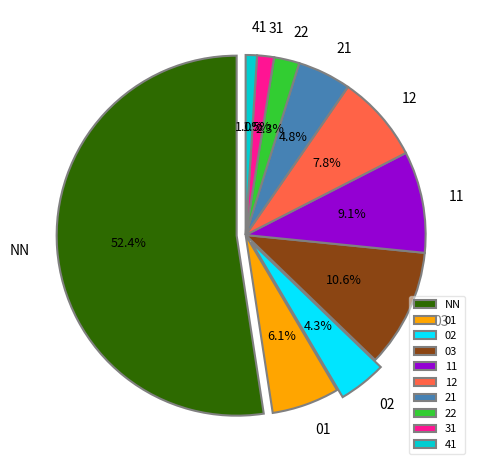

To the nearest percent, what is the average slice percentage?

10%